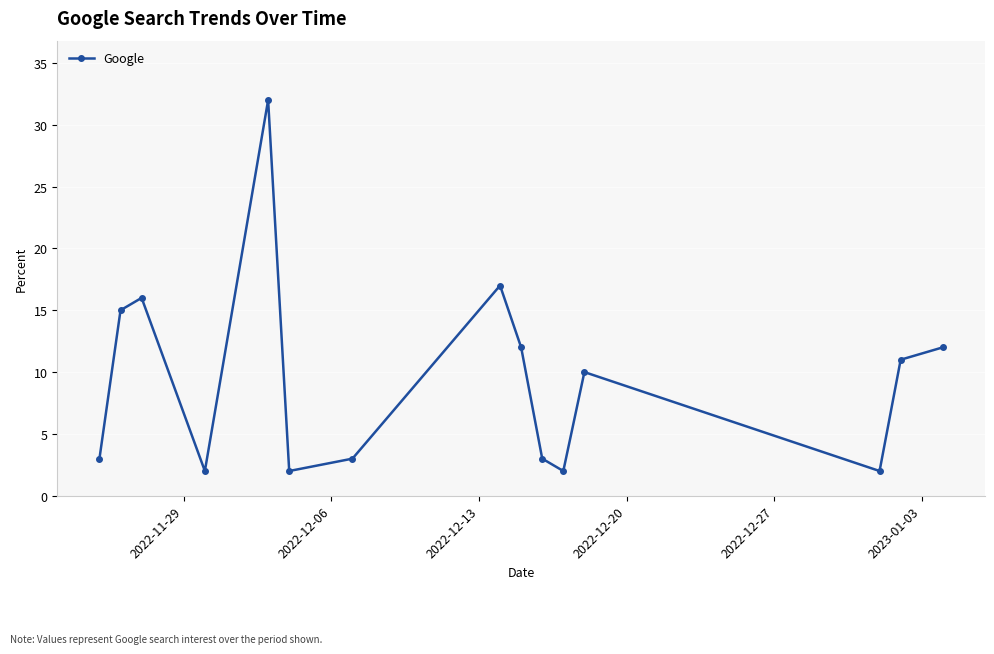

Reading right to left, extract all data points from this chart.

12	11	2	10	2	3	12	17	3	2	32	2	16	15	3